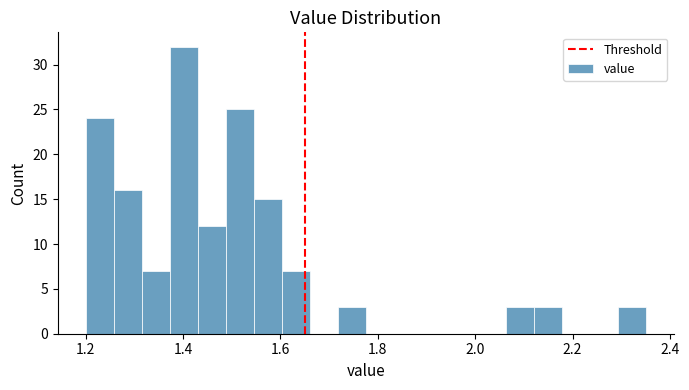

Read against the x-axis, roughly where is the centre of the tallest bar?

1.40